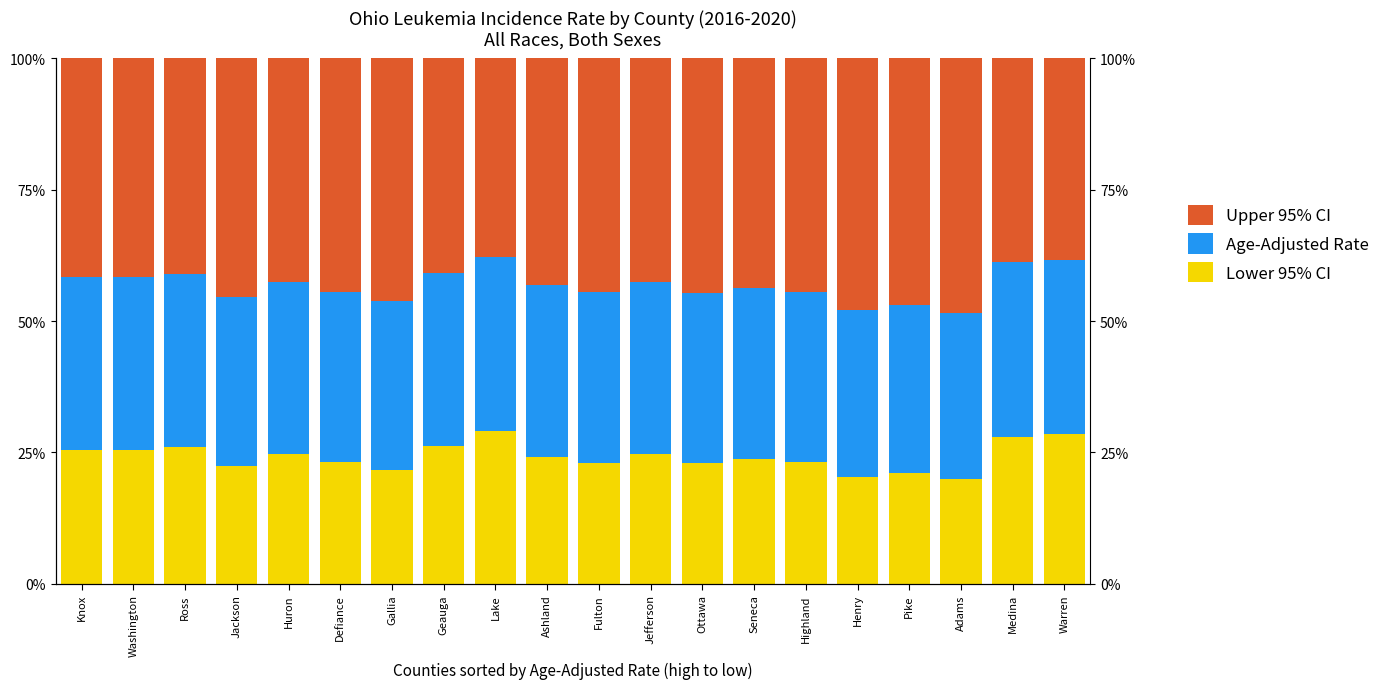

The Age-Adjusted Rate series shows 54.0 at Highland. True or false?

False